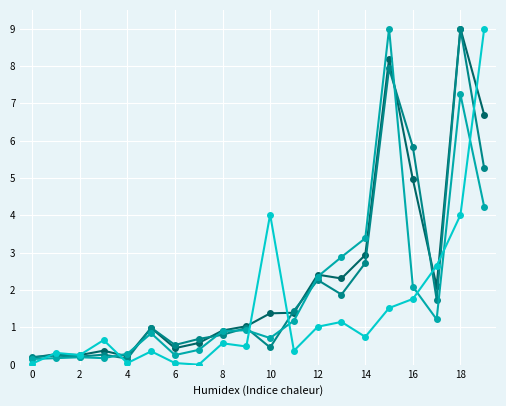

What is the maximum value shown in the chart?

9.0